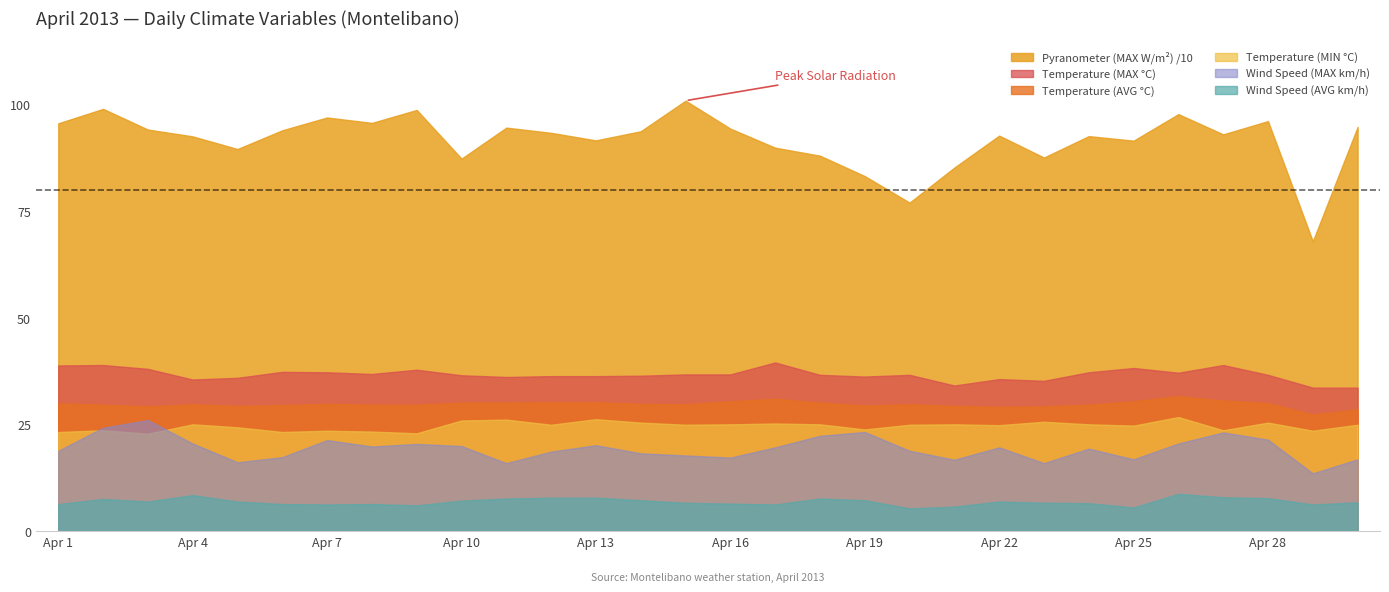

What is the difference between the maximum and second lowest values in the Wind Speed (MAX km/h) series?

10.1